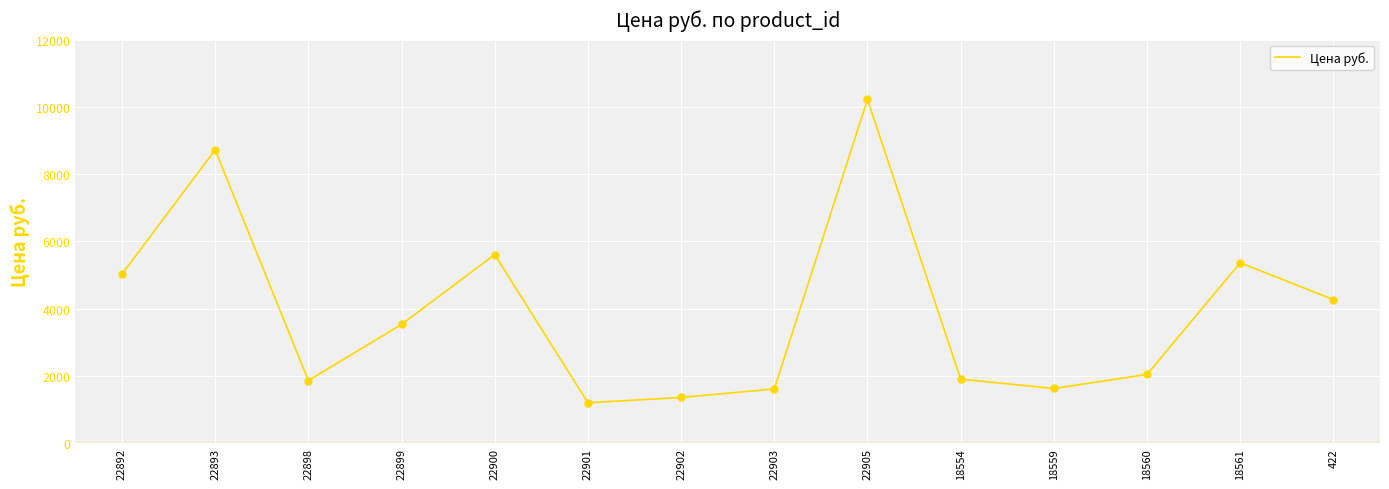

Which has a higher value, 22905 or 18560?

22905